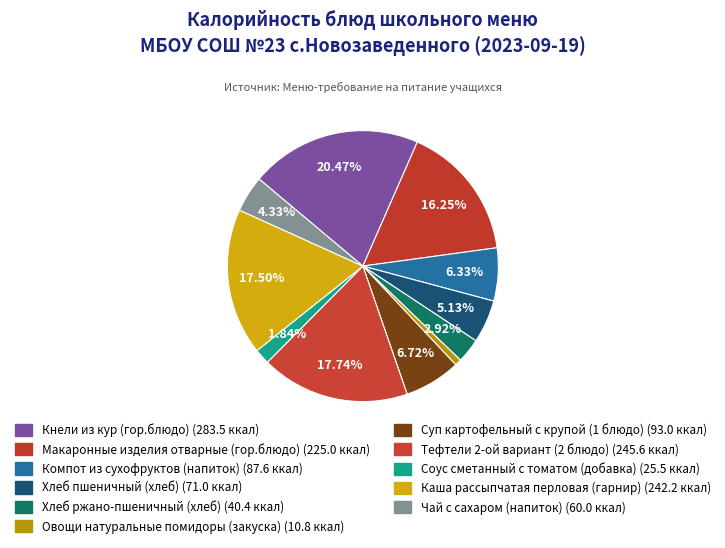

Is there a majority slice in this chart?

No